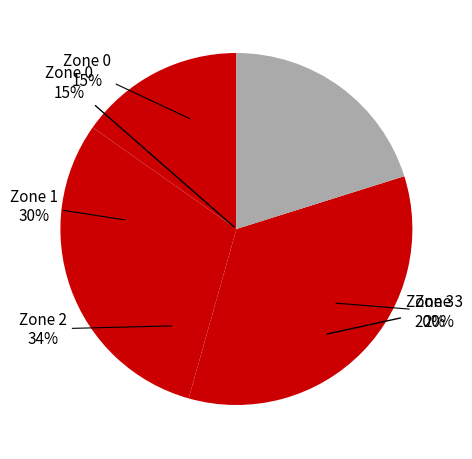

True or false: Zone 3 accounts for 29% of the total.

True